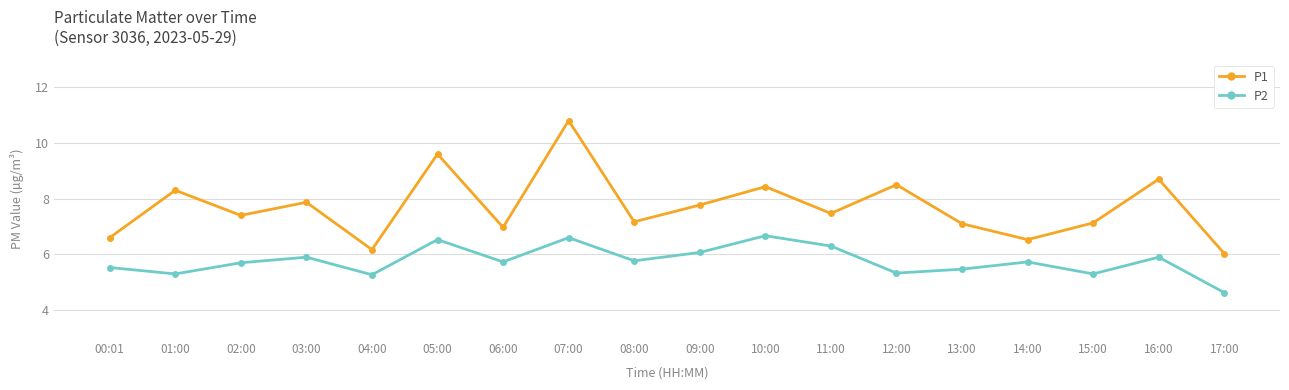

At which category does the chart reach its minimum across all series?

17:00